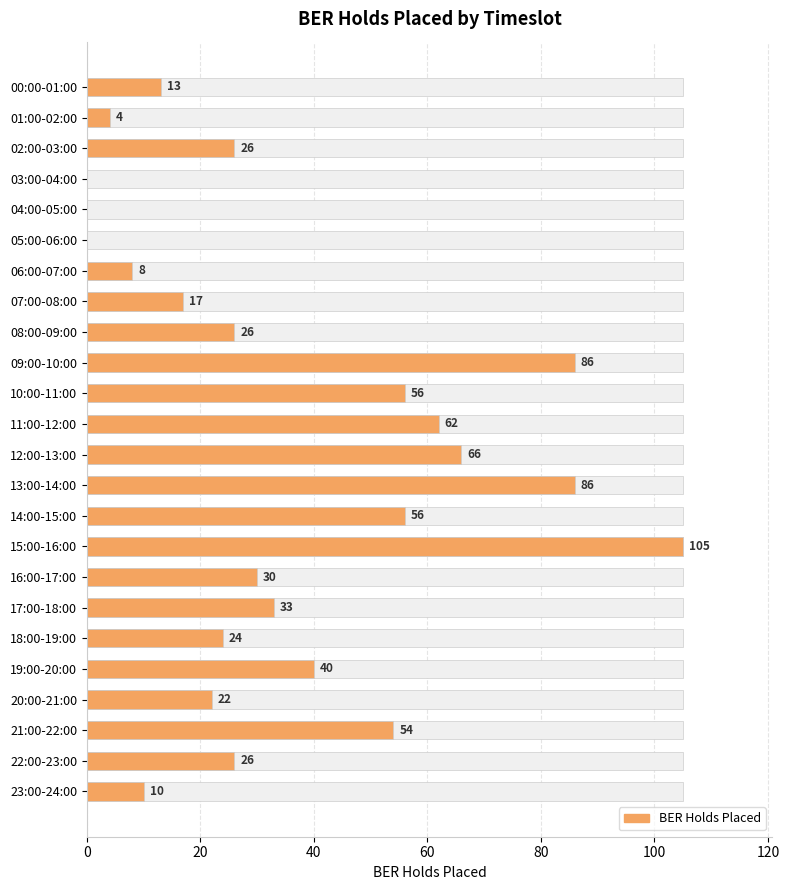

Reading left to right, list all the values displayed in this chart.

13	4	26	0	0	0	8	17	26	86	56	62	66	86	56	105	30	33	24	40	22	54	26	10